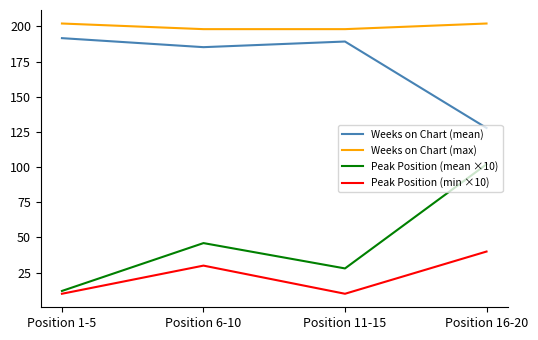

Reading left to right, list all the values displayed in this chart.

Weeks on Chart (mean): Position 1-5=191.6	Position 6-10=185.2	Position 11-15=189.2	Position 16-20=127.8
Weeks on Chart (max): Position 1-5=202.0	Position 6-10=198.0	Position 11-15=198.0	Position 16-20=202.0
Peak Position (mean ×10): Position 1-5=12.0	Position 6-10=46.0	Position 11-15=28.0	Position 16-20=102.0
Peak Position (min ×10): Position 1-5=10.0	Position 6-10=30.0	Position 11-15=10.0	Position 16-20=40.0